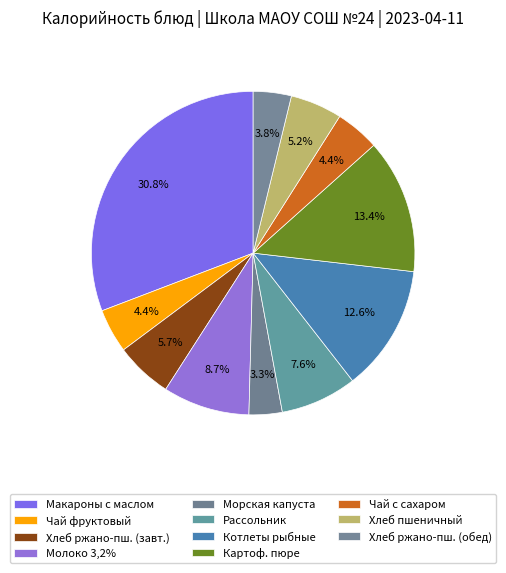

How many slices are in this pie chart?

11